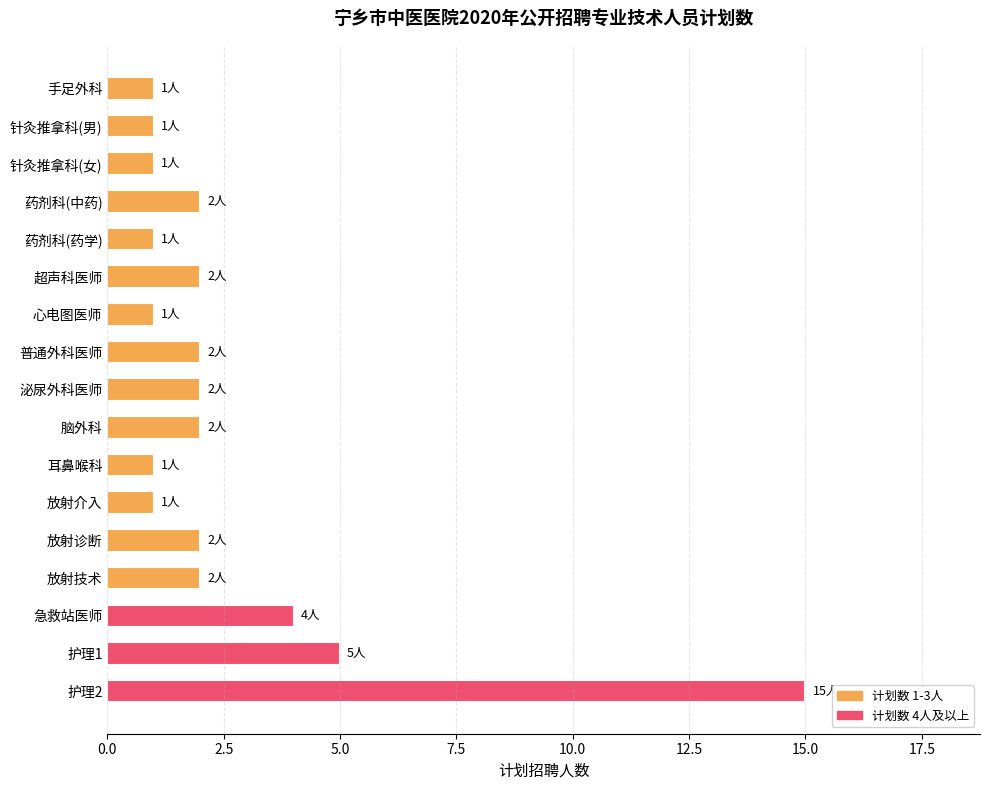

What is the average value?

3